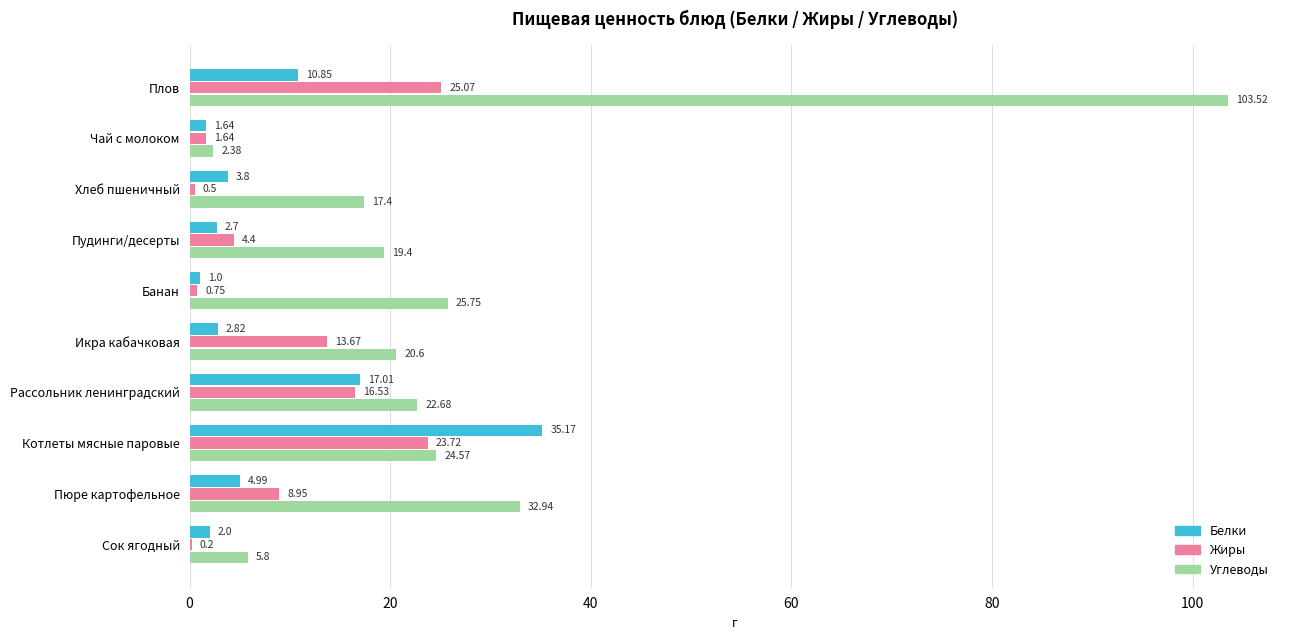

At which label does Жиры reach its peak?

Плов